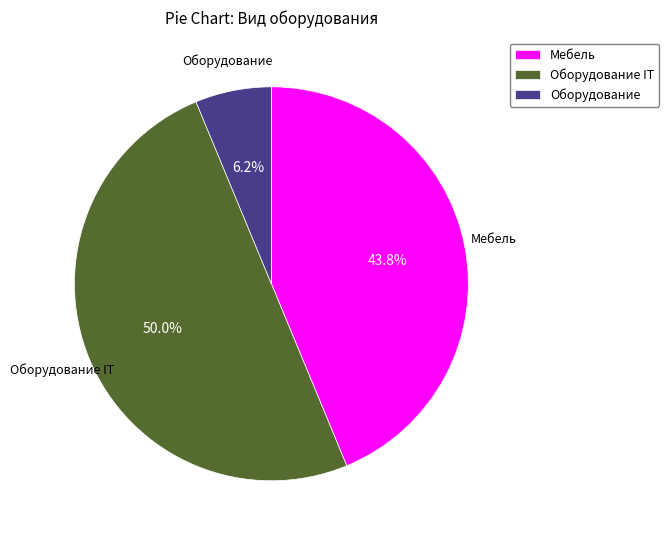

True or false: Оборудование IT accounts for 50% of the total.

True